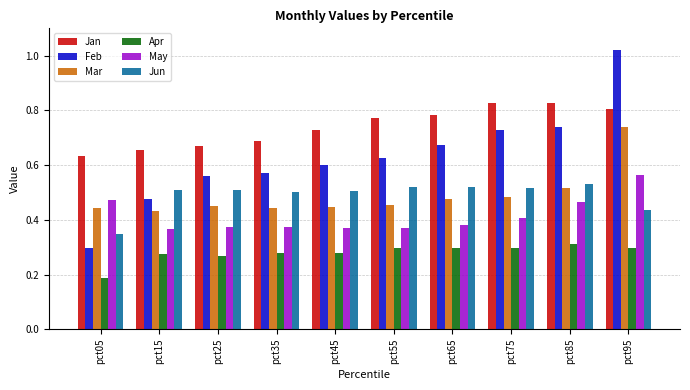

Rank the series at pct45 from highest to lowest value.

Jan, Feb, Jun, Mar, May, Apr